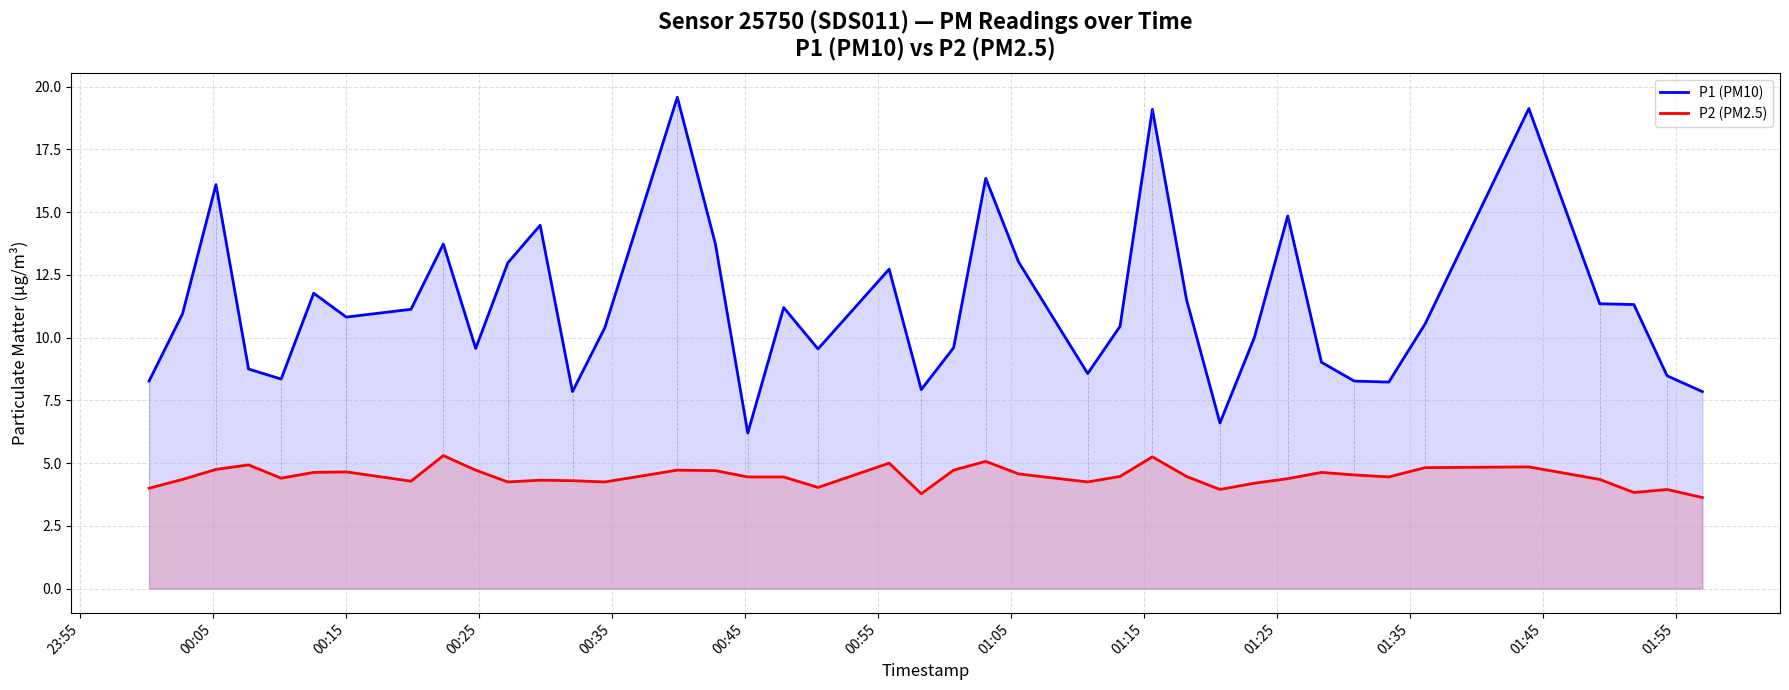

What is the minimum value shown in the chart?

3.6